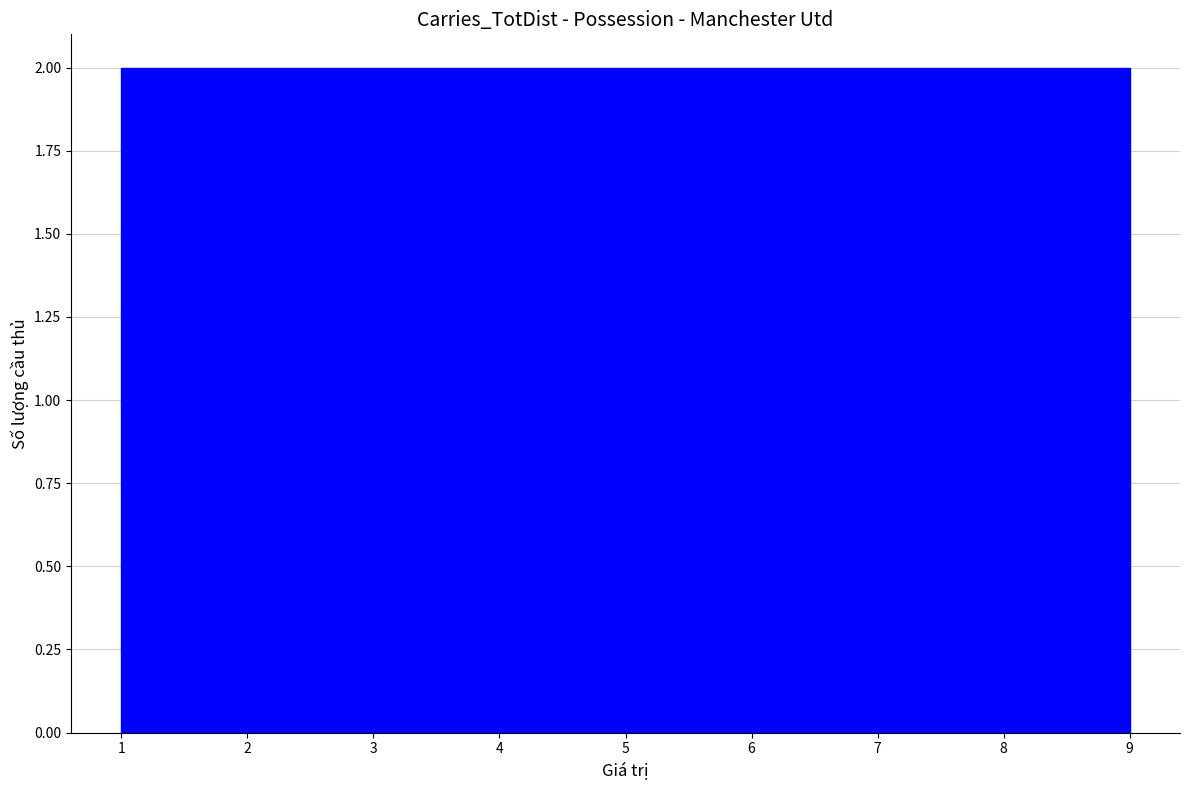

How tall is the bar that spans 1.0 to 1.9 on the x-axis? Neither the bar edges nor the heights are printed on the chart, so give them approximately, as read against the axes.

2